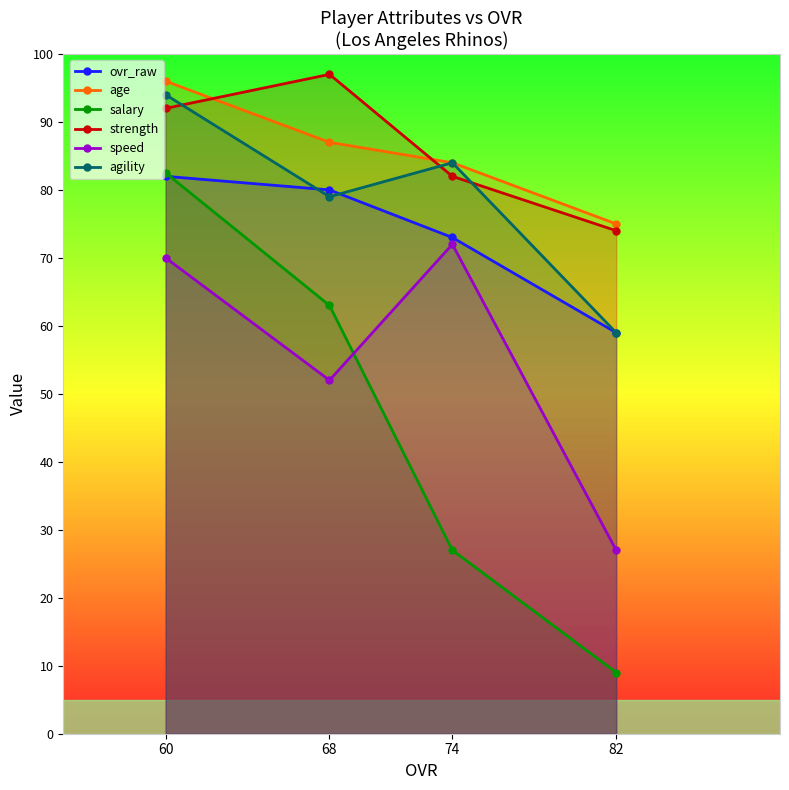

Reading left to right, list all the values displayed in this chart.

ovr_raw: 60=82.0	68=80.0	74=73.0	82=59.0
age: 60=96.0	68=87.0	74=84.0	82=75.0
salary: 60=82.5	68=63.0	74=27.0	82=9.0
strength: 60=92.0	68=97.0	74=82.0	82=74.0
speed: 60=70.0	68=52.0	74=72.0	82=27.0
agility: 60=94.0	68=79.0	74=84.0	82=59.0